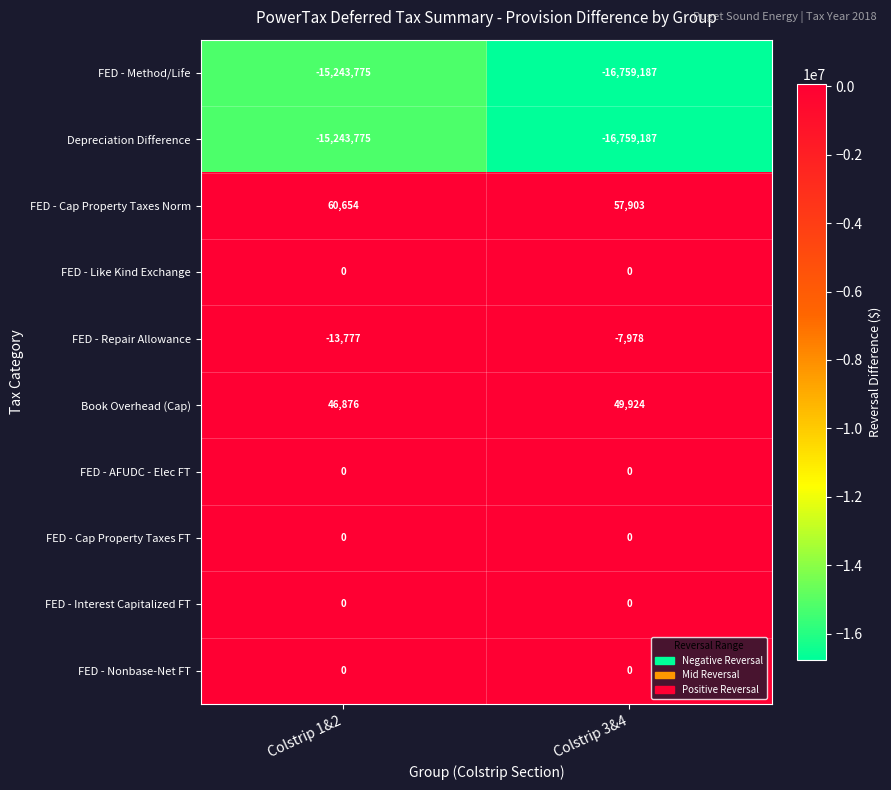

Where is FED - Repair Allowance nearest to the value -10877?

Colstrip 3&4